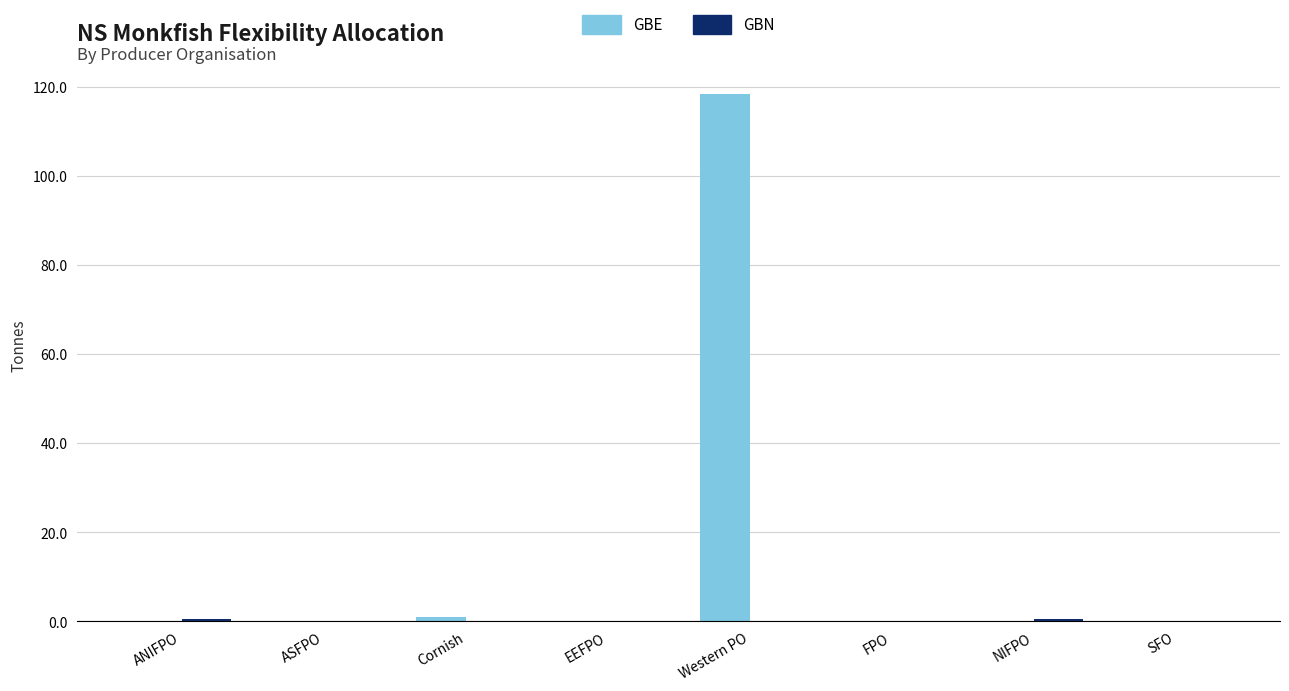

The value of GBE at NIFPO is 0.0. True or false?

True